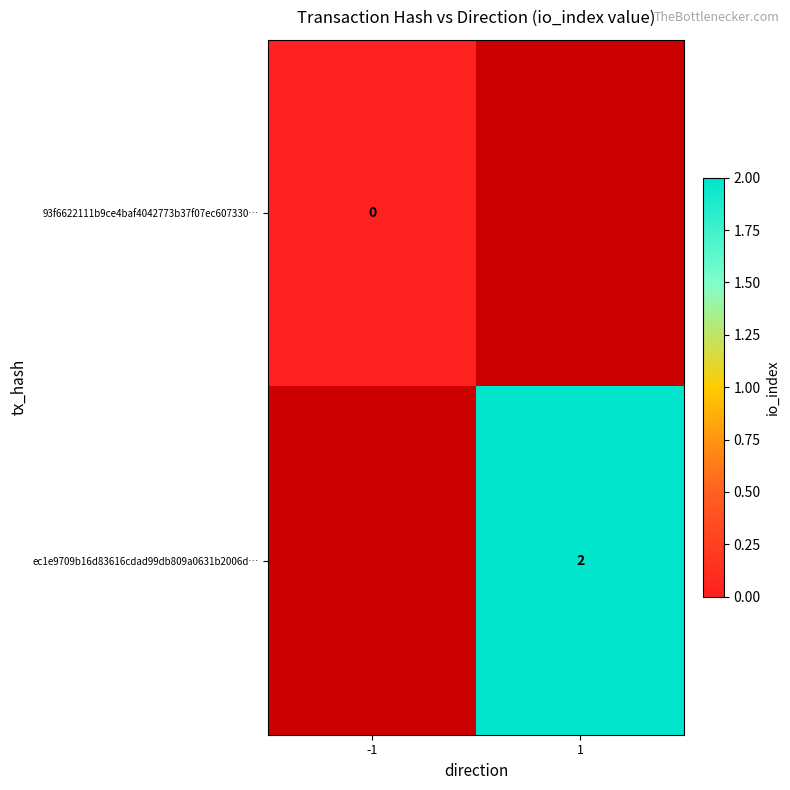

Is the value of ec1e9709b16d83616cdad99db809a0631b2006d… at 1 greater than the value of 93f6622111b9ce4baf4042773b37f07ec607330… at -1?

Yes